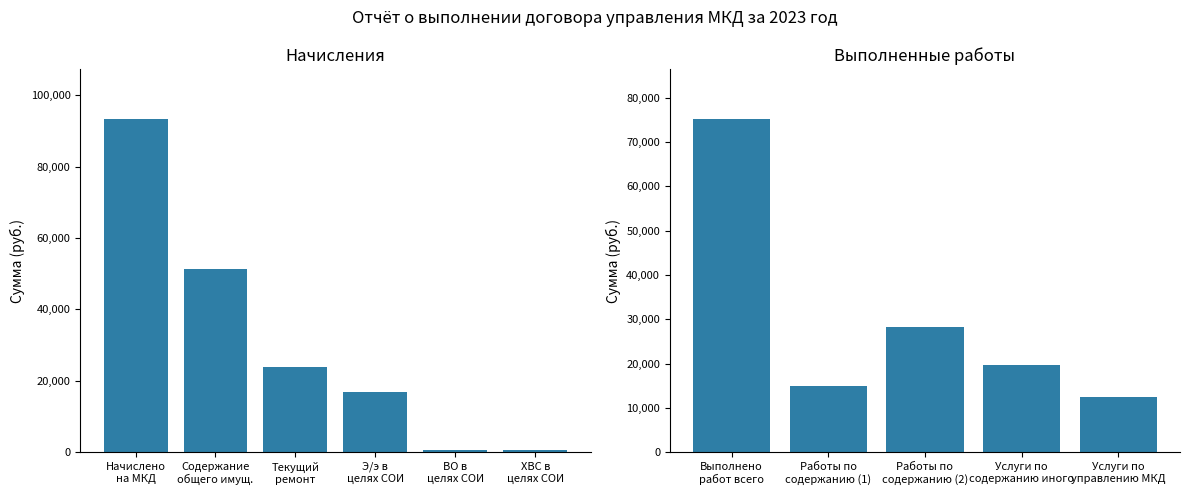

What is the label of the 10th bar from the right?

Содержание
общего имущества